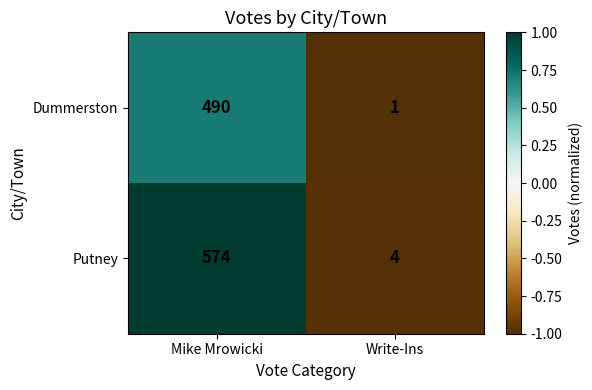

True or false: Dummerston has a value of 153 at Mike Mrowicki.

False